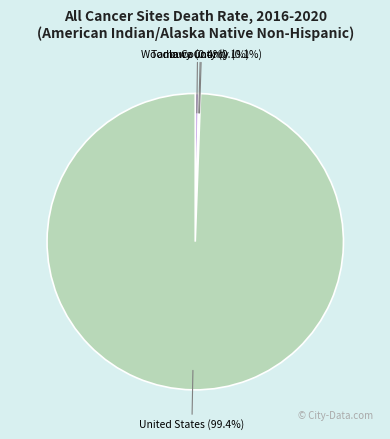

Which slice is the largest?

United States